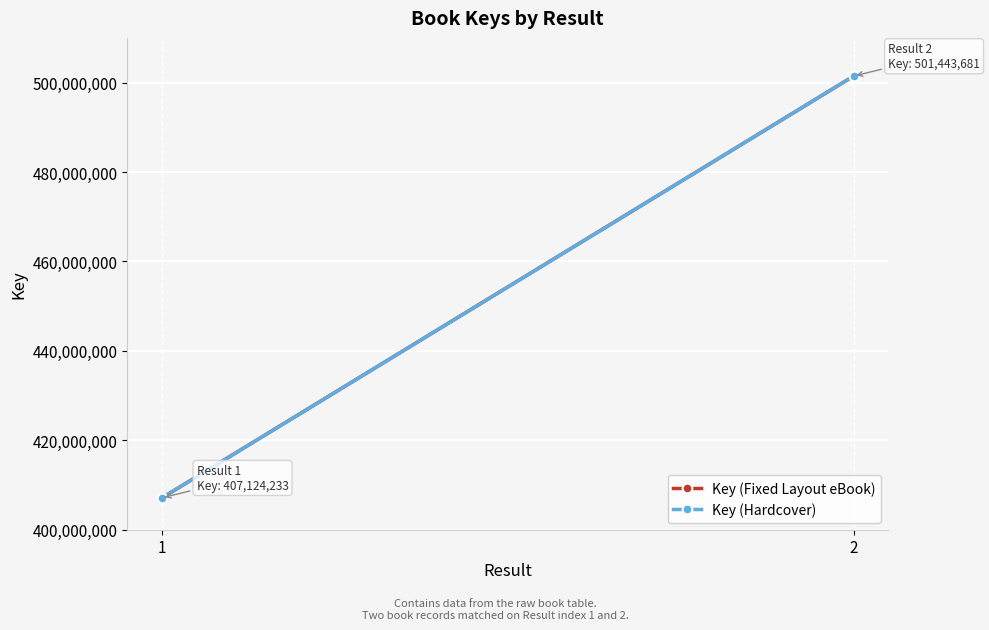

What is the smallest value displayed?

407124233